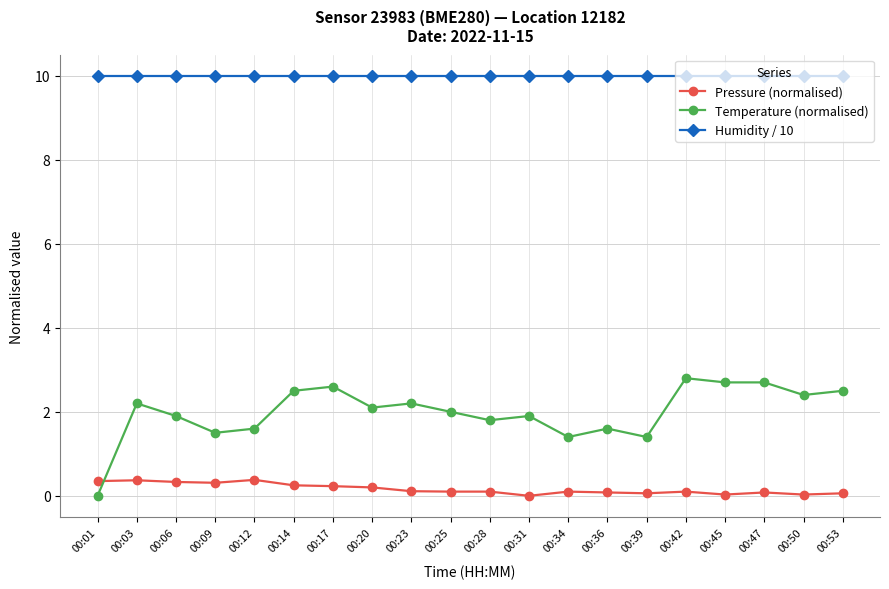

Count the number of data series in this chart.

3